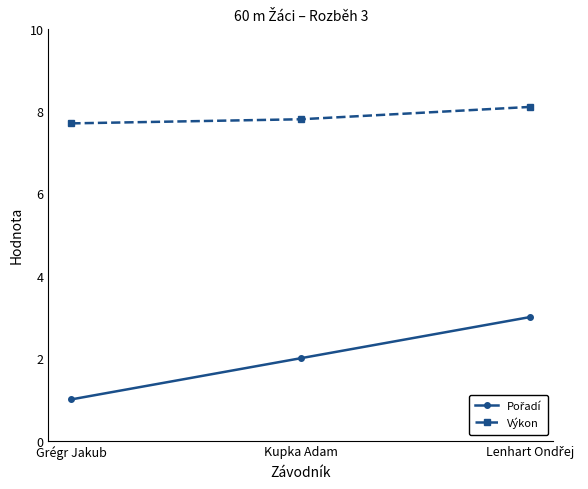

What is the average value of the Výkon series?

7.9